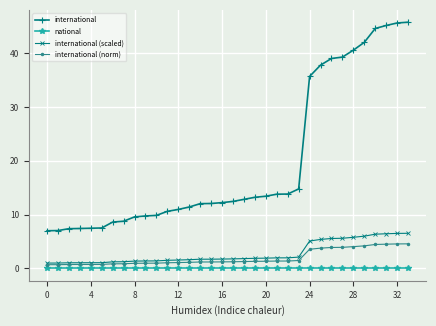

How many series are shown in this chart?

4